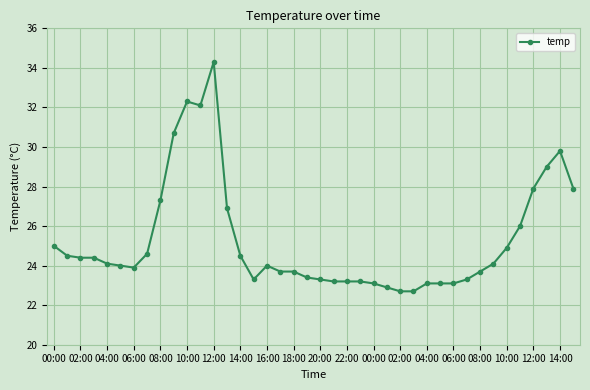

What is the greatest value displayed?

34.3